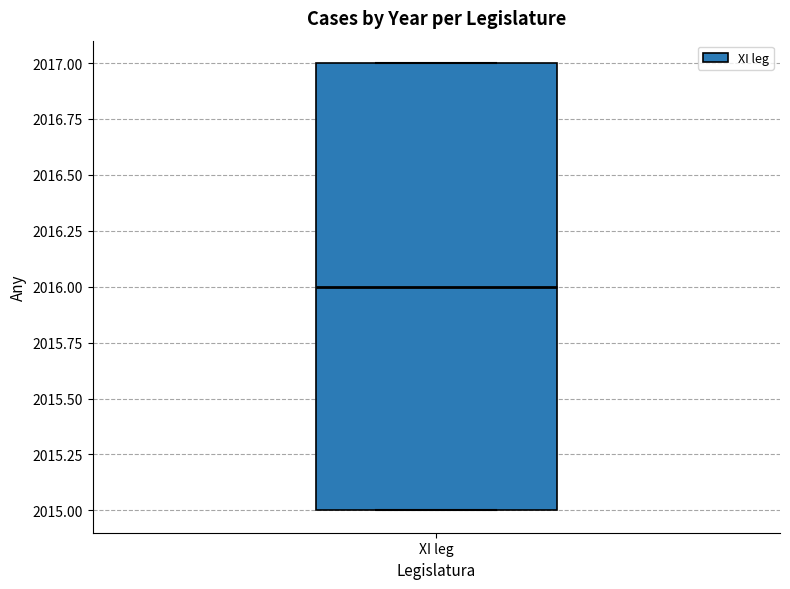

Read this box plot against the y-axis: the position of the median line, the range covered by the box, and the ends of both whiskers. The values are not printed on the chart, so give them approximately, as read against the axis.

median 2016, box 2015 to 2017, whiskers 2015 to 2017